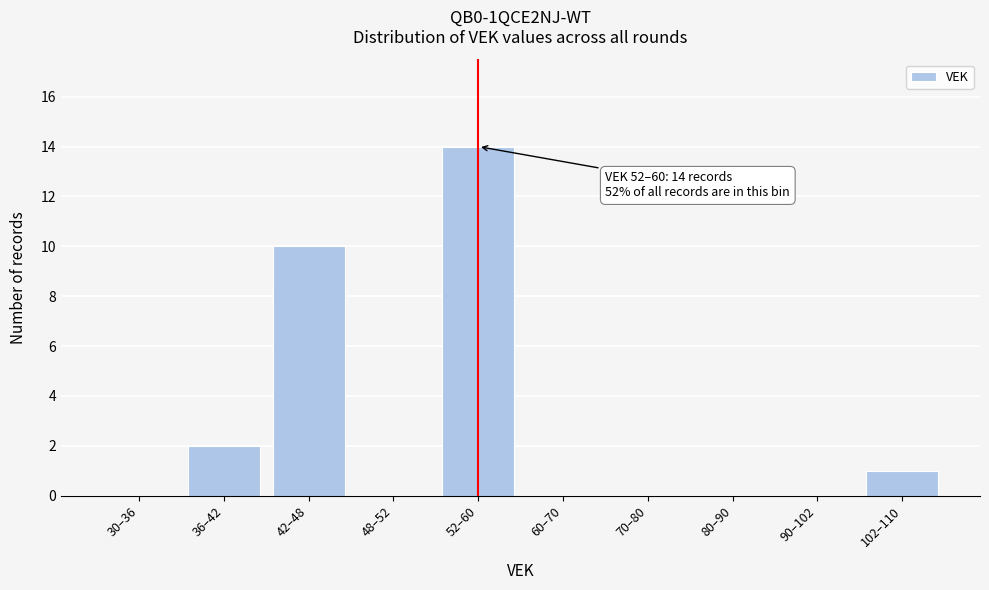

Reading left to right, what are all the values shown in this chart?

30–36=0	36–42=2	42–48=10	48–52=0	52–60=14	60–70=0	70–80=0	80–90=0	90–102=0	102–110=1